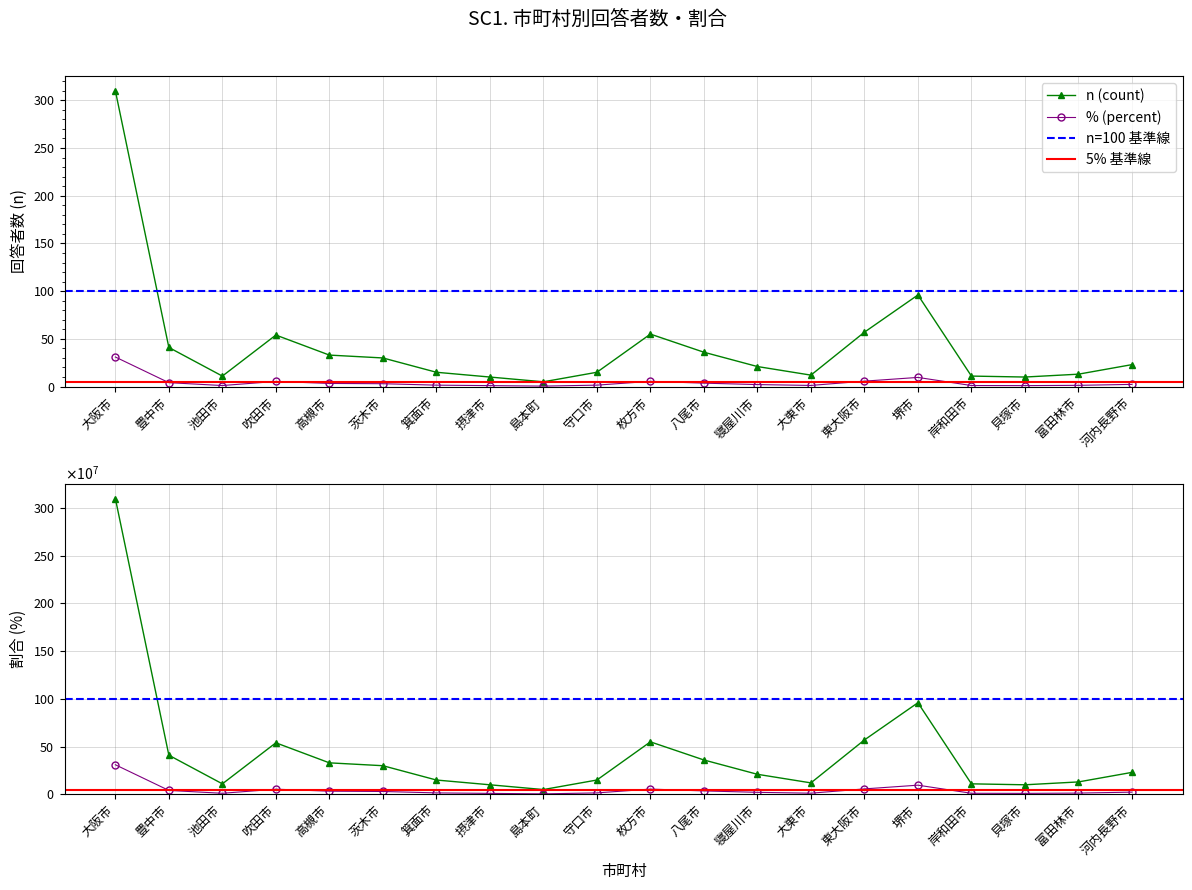

At which category does n (count) reach its first local peak?

吹田市